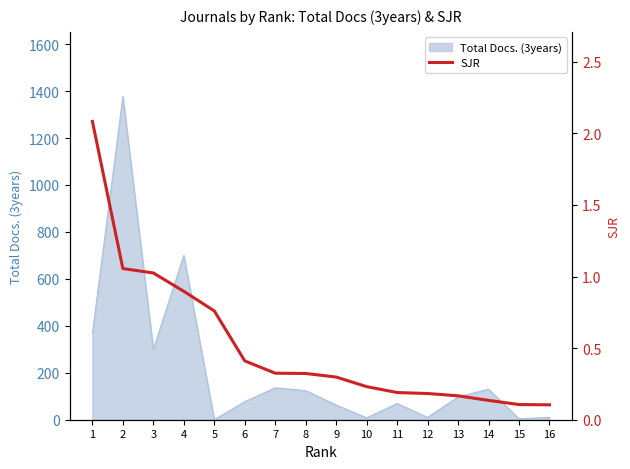

The value at 1 is 2.1. True or false?

True